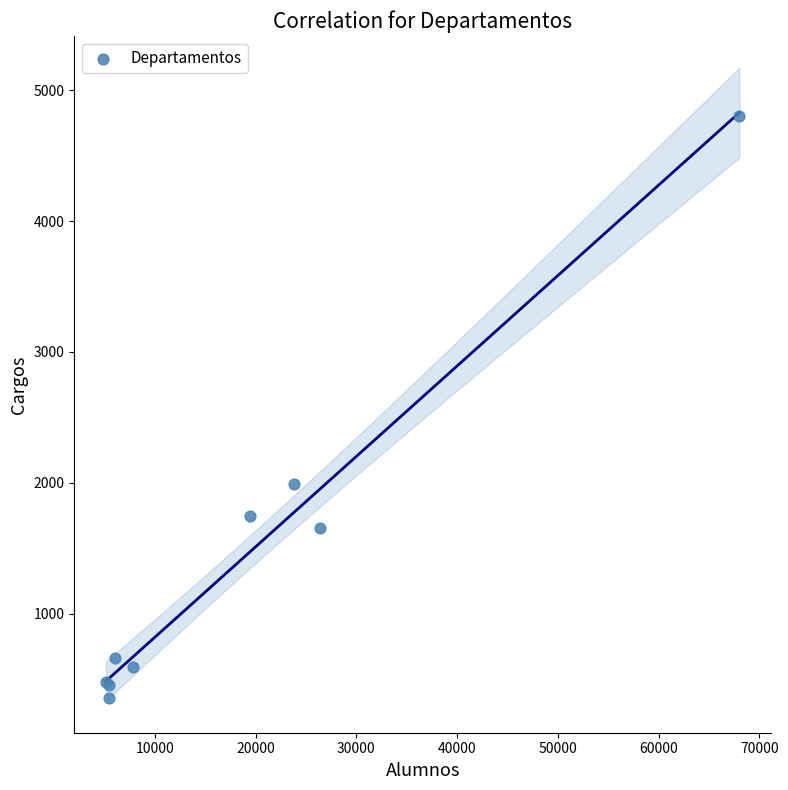

What Y value in the scatter plot is closest to 2581?

1988